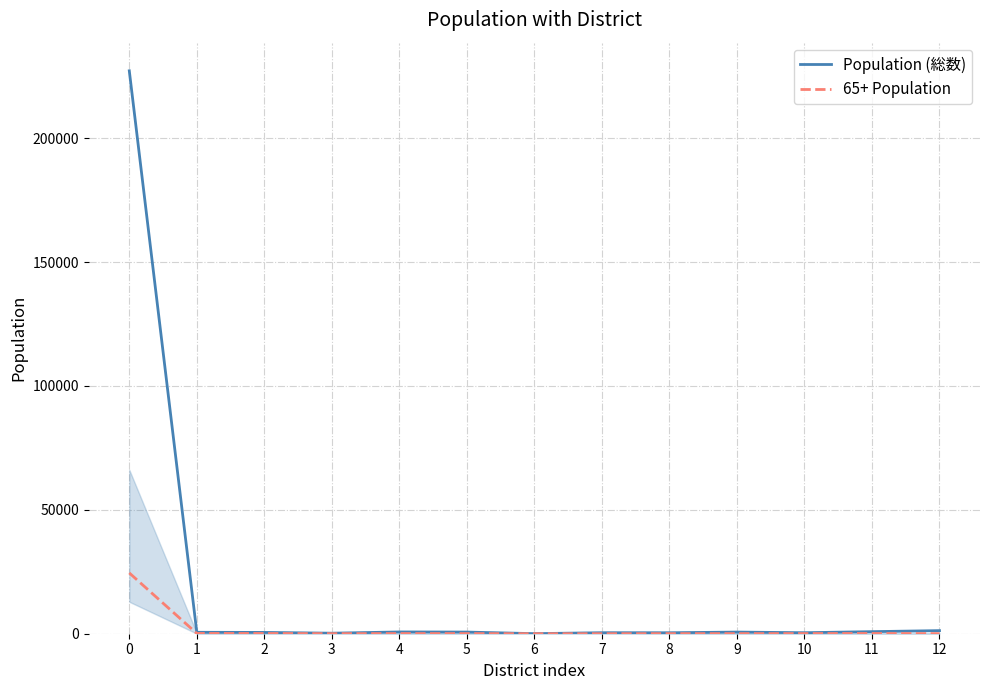

Rank the series by their average value, from highest to lowest.

Population (総数), 65+ Population